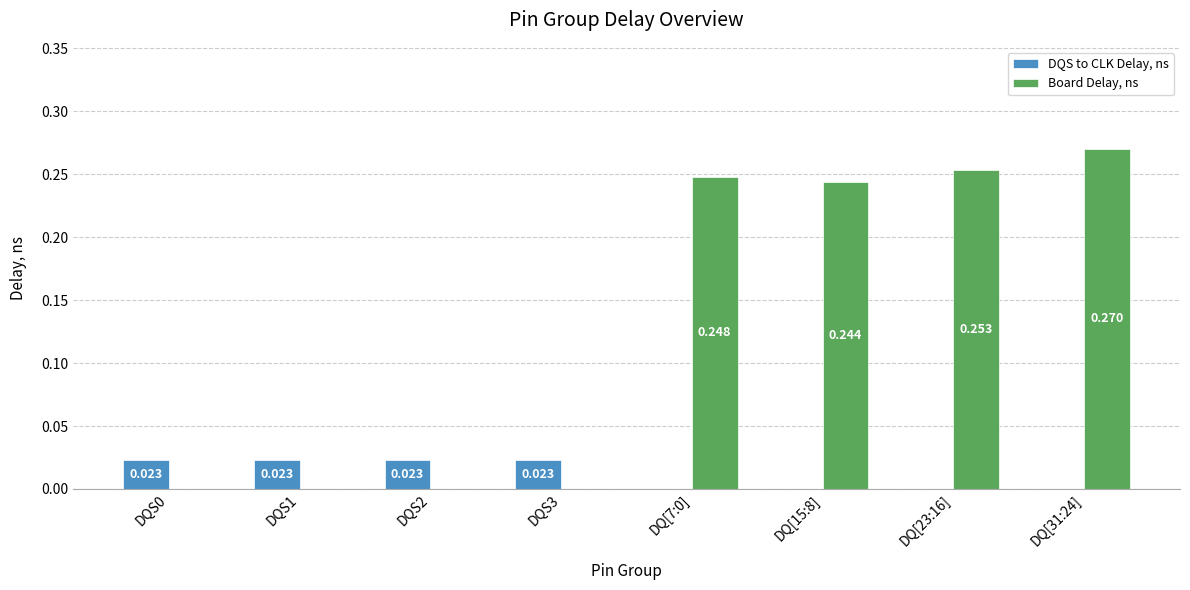

Which series changed the most between DQS2 and DQ[31:24]?

Board Delay, ns